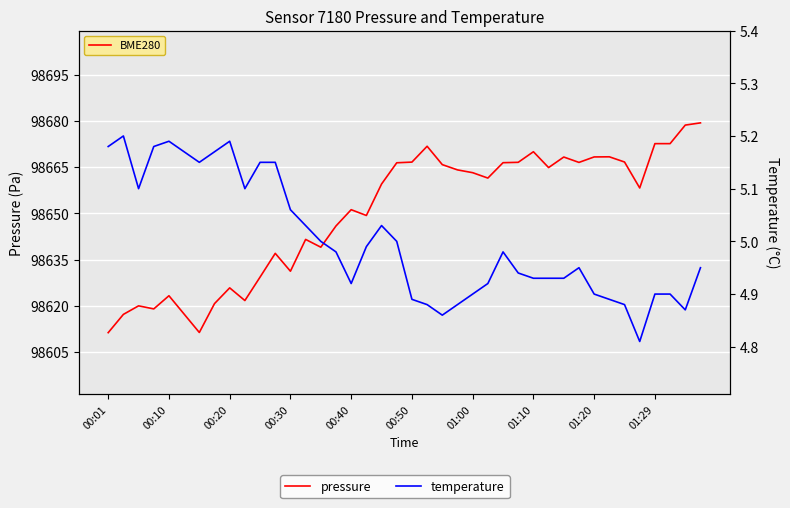

Is it true that pressure equals 174147.5 at 01:00?

False